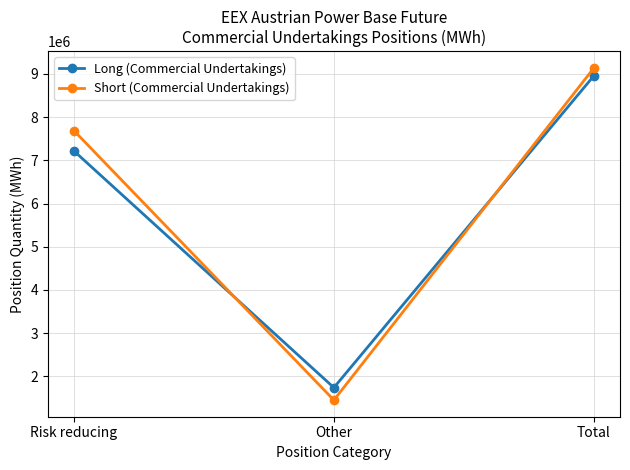

How many series are shown in this chart?

2